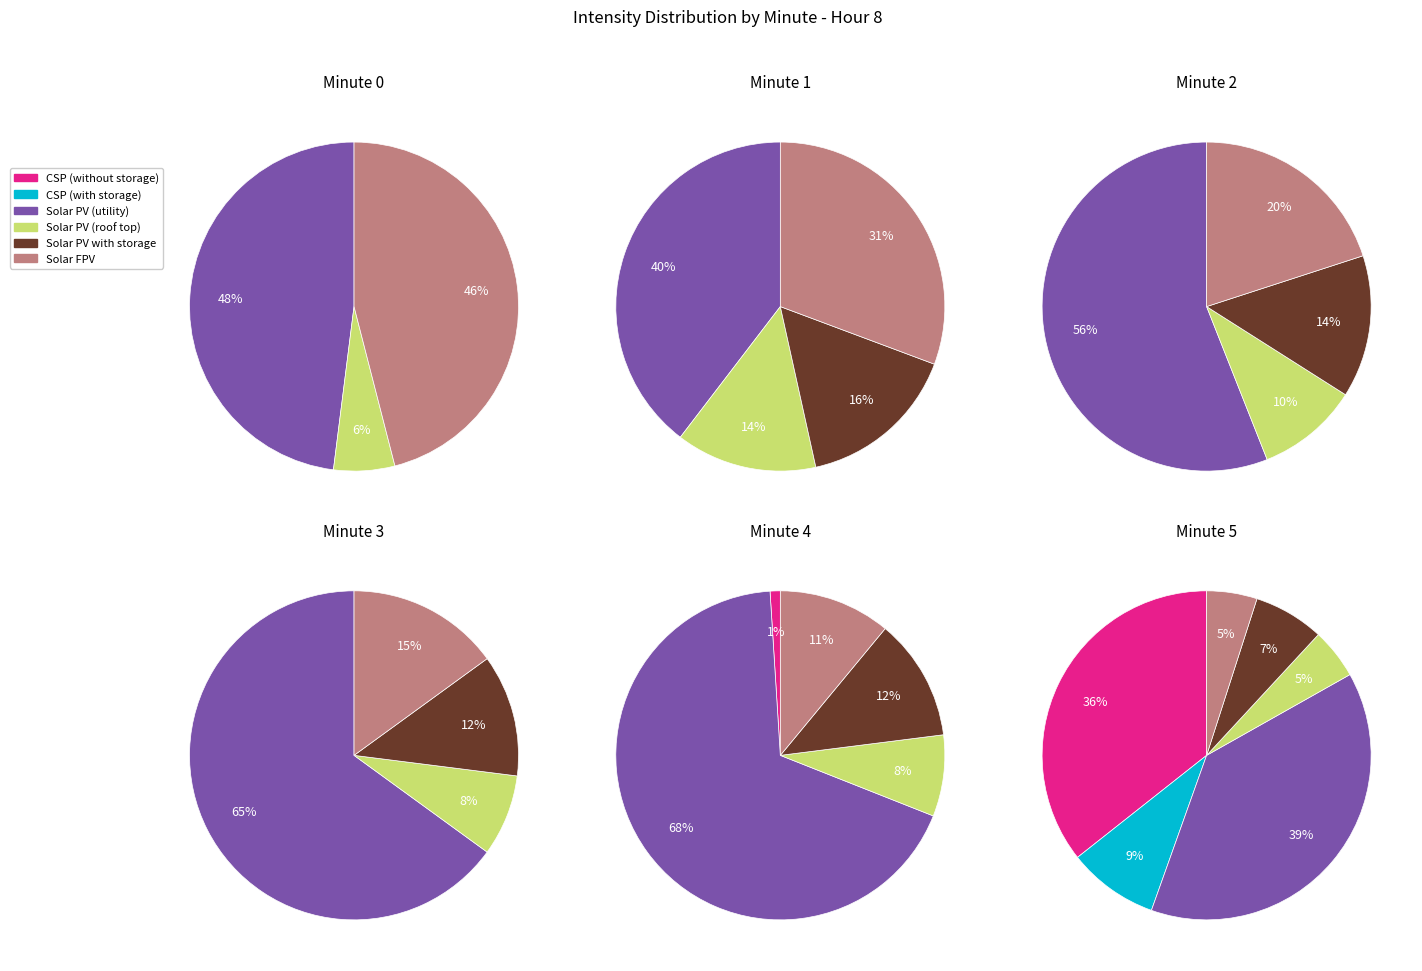

To the nearest percent, what portion does 1 represent?

12%